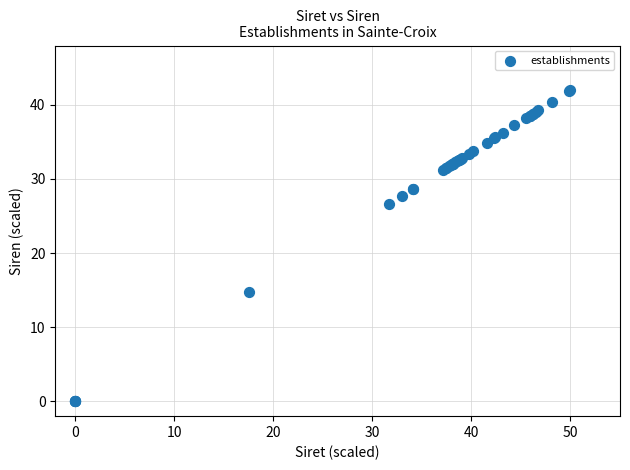

What Y value in the scatter plot is closest to 21?

26.6